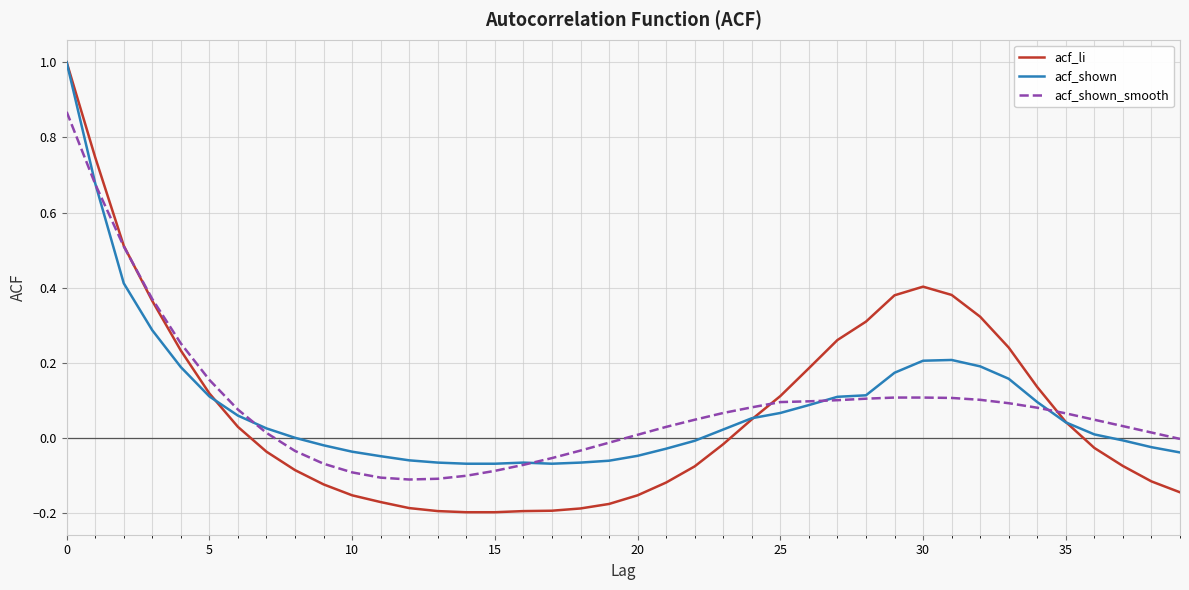

Which series has the largest range (max minus min)?

acf_li